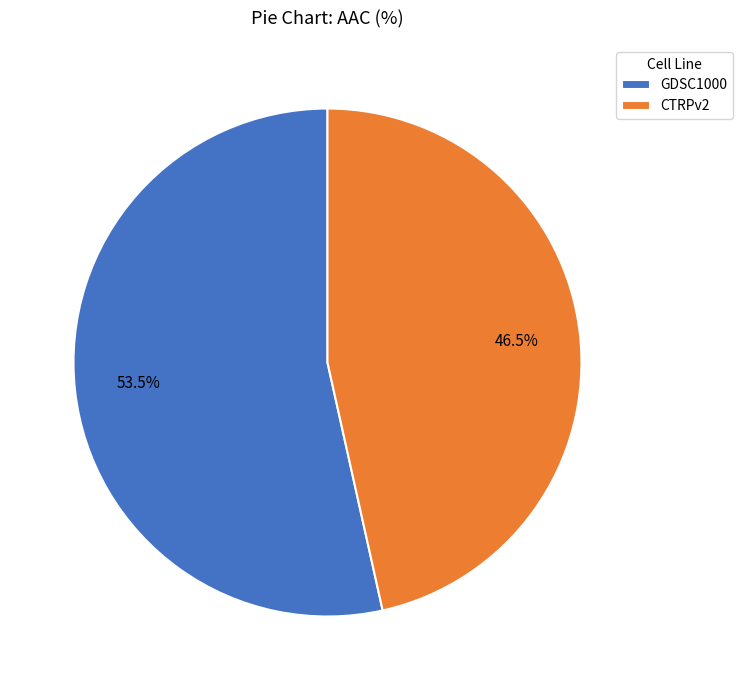

Which slice is the smallest?

CTRPv2